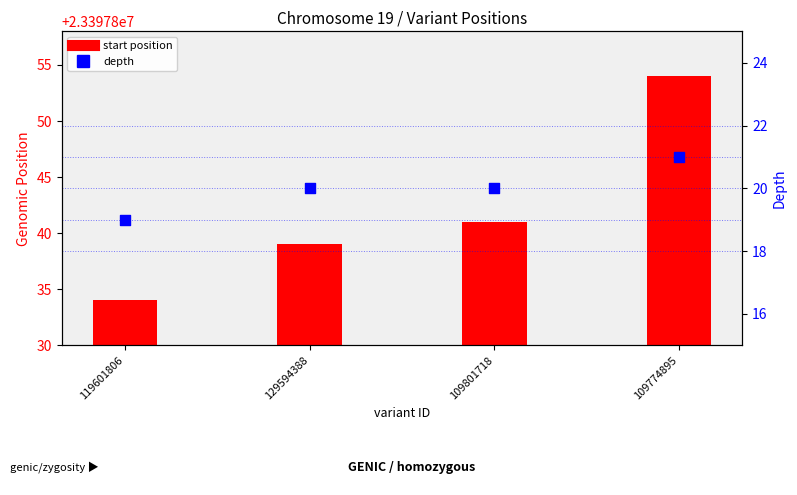

At which category is the sum across all series the highest?

109774895